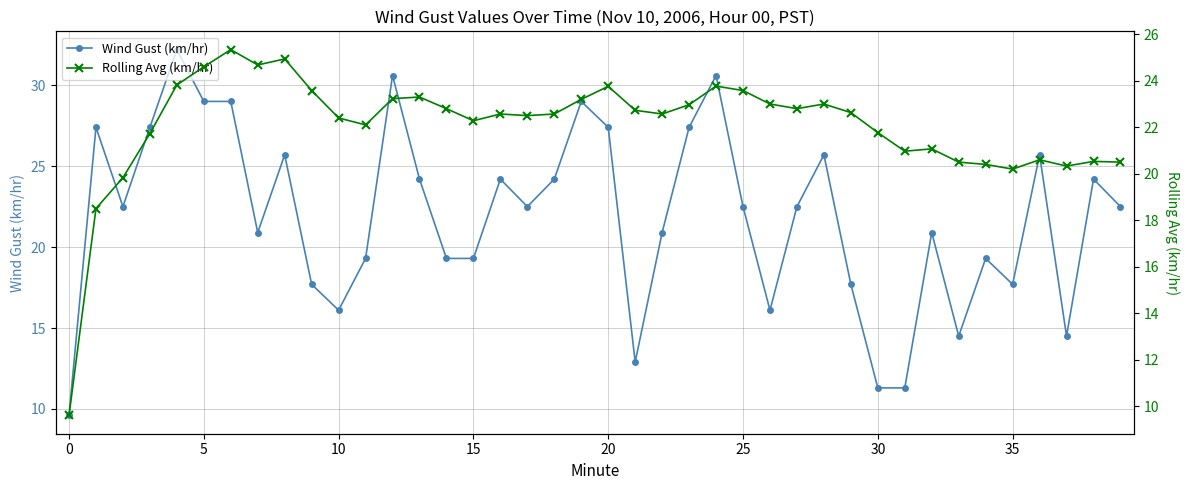

After their last crossing, which series has the higher values: Rolling Avg (km/hr) or Wind Gust (km/hr)?

Wind Gust (km/hr)